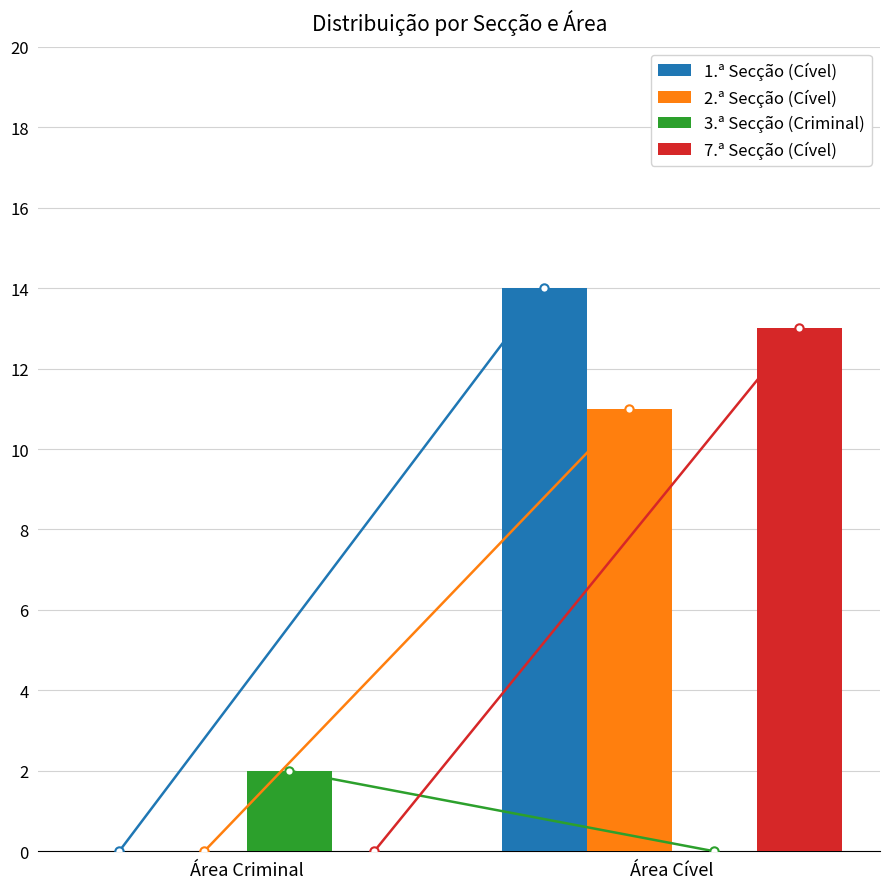

Which series changed the most between Área Criminal and Área Cível?

1.ª Secção (Cível)